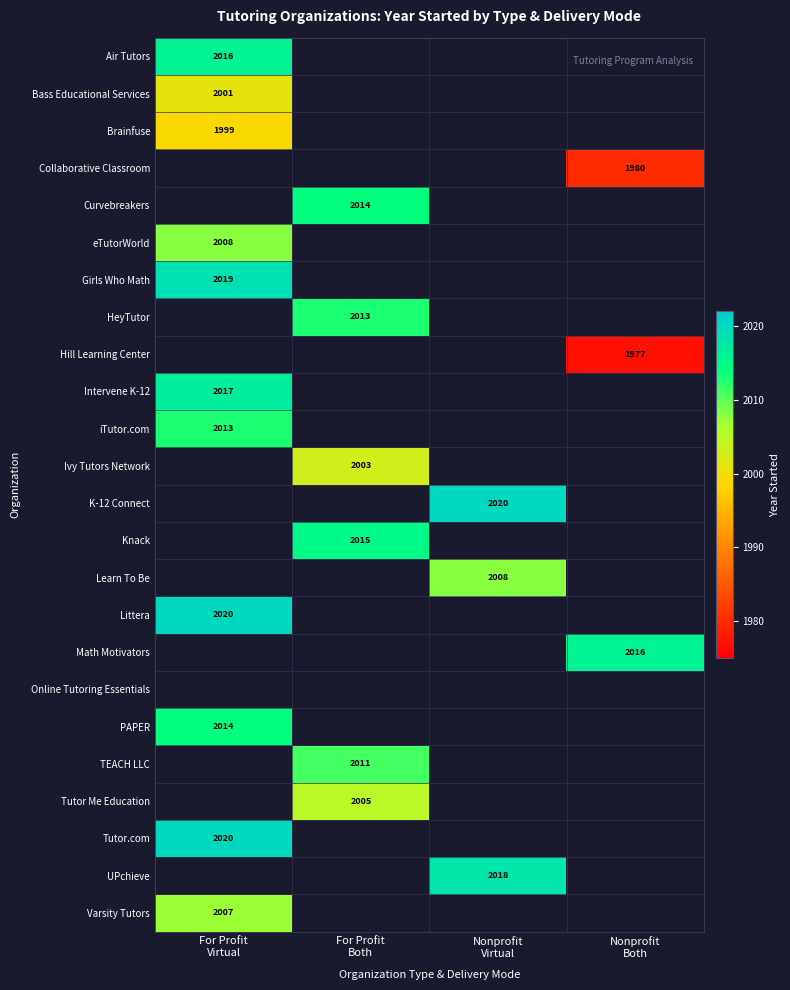

At how many categories does at least one series exceed 1998?

4